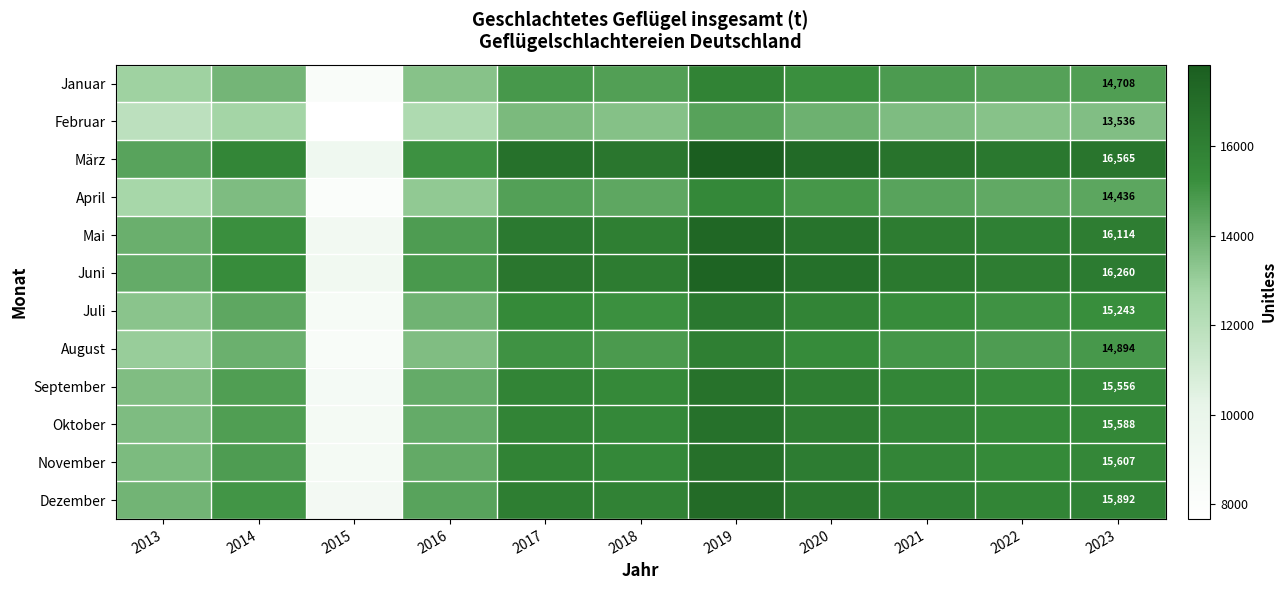

Which series has the largest total across all categories?

März